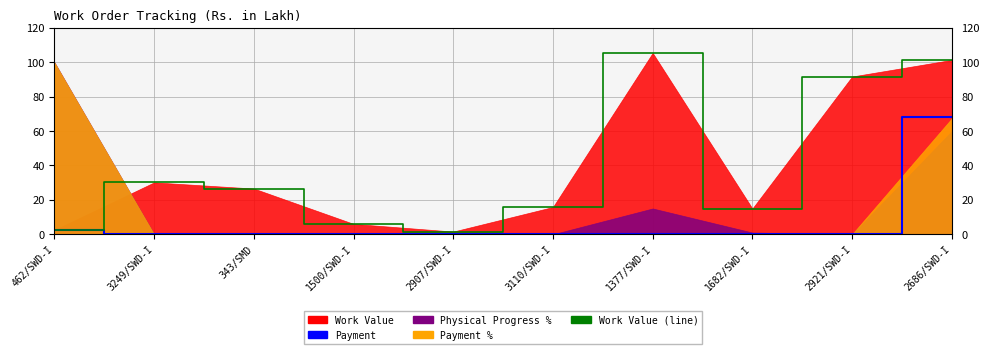

True or false: Payment and Work Value (line) intersect in this chart.

False